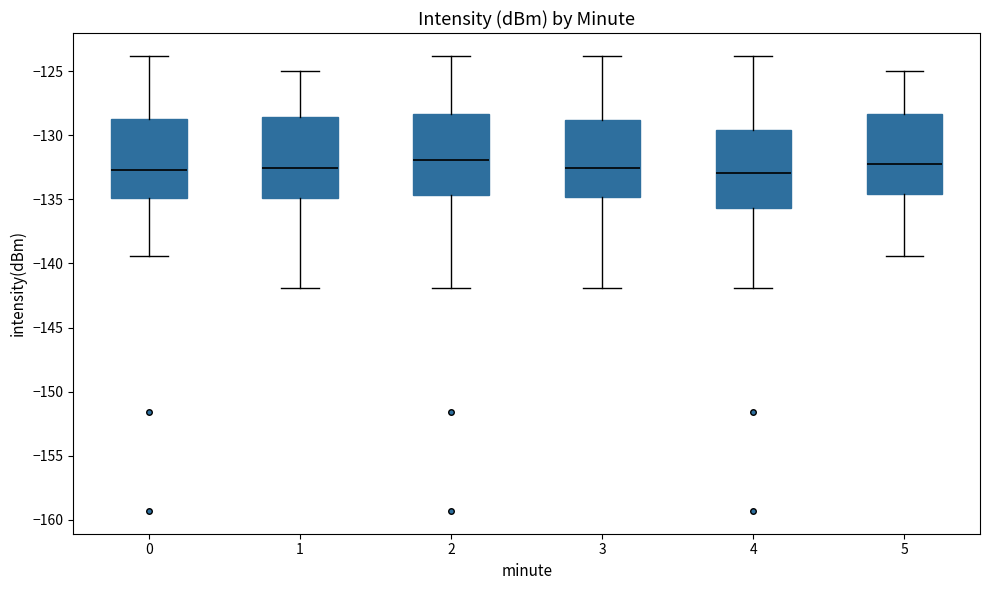

Reading left to right, read every box against the y-axis: the position of its median line, the range the box covers, and the ends of its whiskers. The values are not printed on the chart, so give them approximately, as read against the axis.

0: median -132.5, box -135.0 to -129.0, whiskers -139.5 to -124.0
1: median -132.5, box -135.0 to -128.5, whiskers -142.0 to -125.0
2: median -132.0, box -134.5 to -128.5, whiskers -142.0 to -124.0
3: median -132.5, box -135.0 to -129.0, whiskers -142.0 to -124.0
4: median -133.0, box -135.5 to -129.5, whiskers -142.0 to -124.0
5: median -132.5, box -134.5 to -128.5, whiskers -139.5 to -125.0